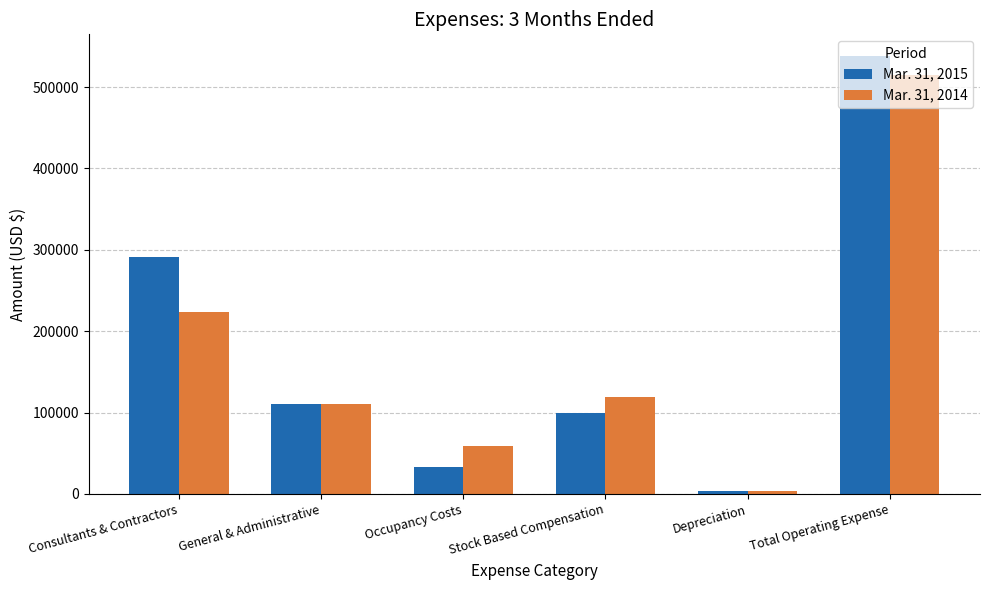

What is the difference between the second highest and second lowest values in the Mar. 31, 2015 series?

258059